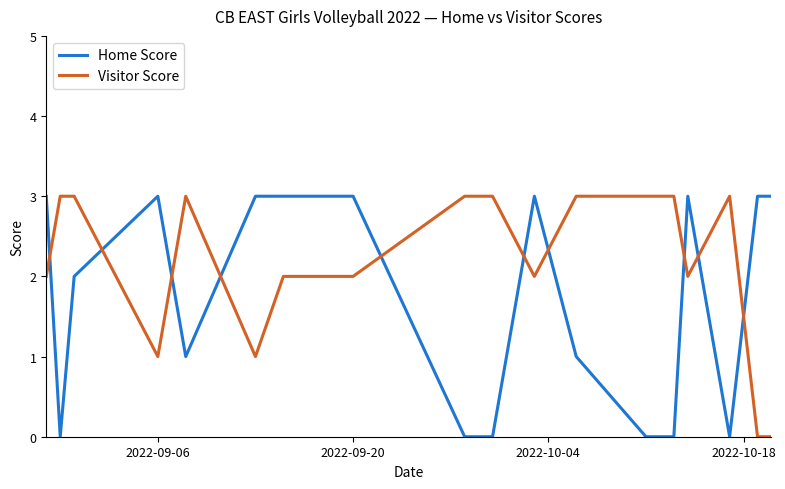

How many times do Home Score and Visitor Score cross each other?

10